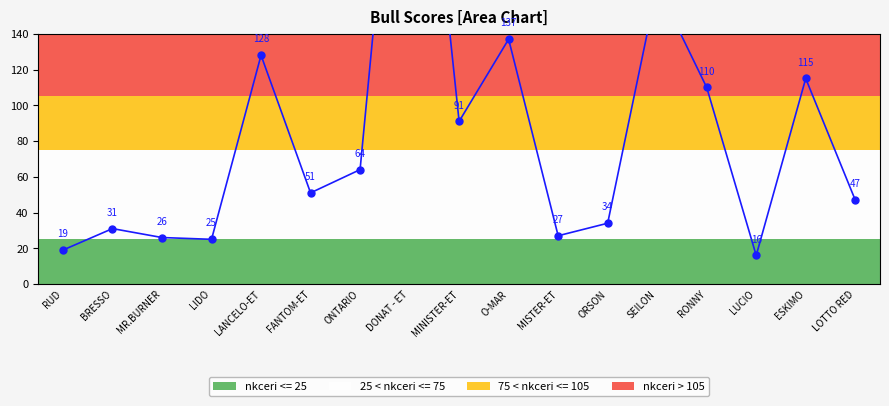

The chart shows a value of 31 at BRESSO. True or false?

True